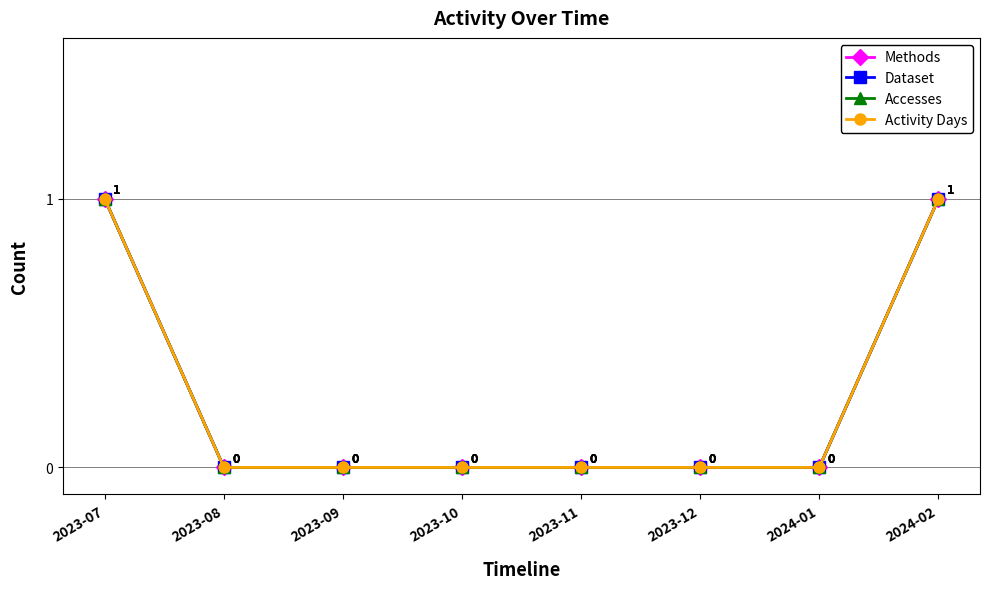

The value of Activity Days at 2023-10 is 0. True or false?

True